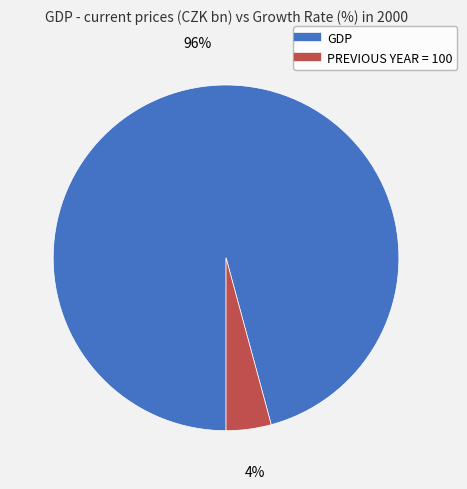

Combined, do PREVIOUS YEAR = 100 and GDP account for over 50%?

Yes